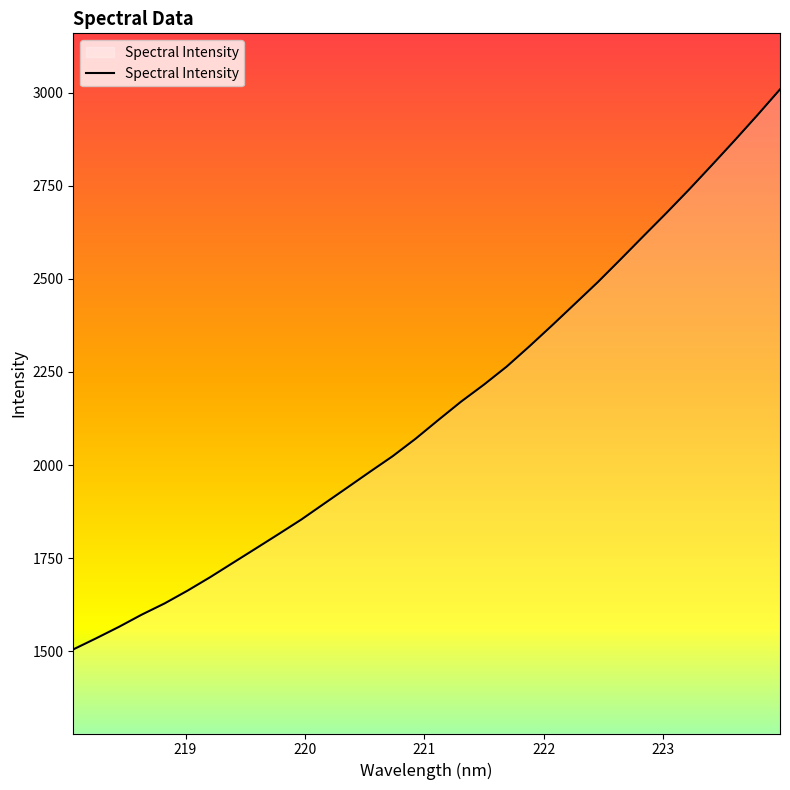

What is the maximum value shown in the chart?

3008.7